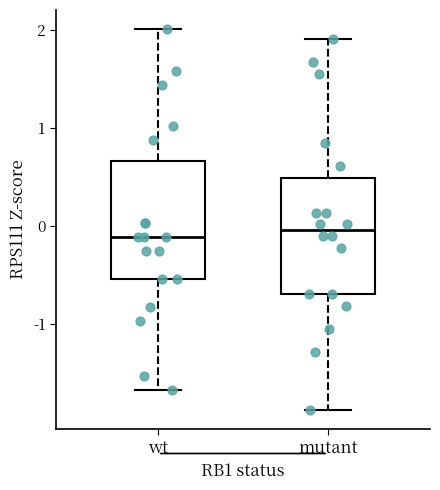

Reading left to right, read every box against the y-axis: the position of its median line, the range the box covers, and the ends of its whiskers. The values are not printed on the chart, so give them approximately, as read against the axis.

wt: median -0.1, box -0.5 to 0.7, whiskers -1.7 to 2.0
mutant: median 0.0, box -0.7 to 0.5, whiskers -1.9 to 1.9